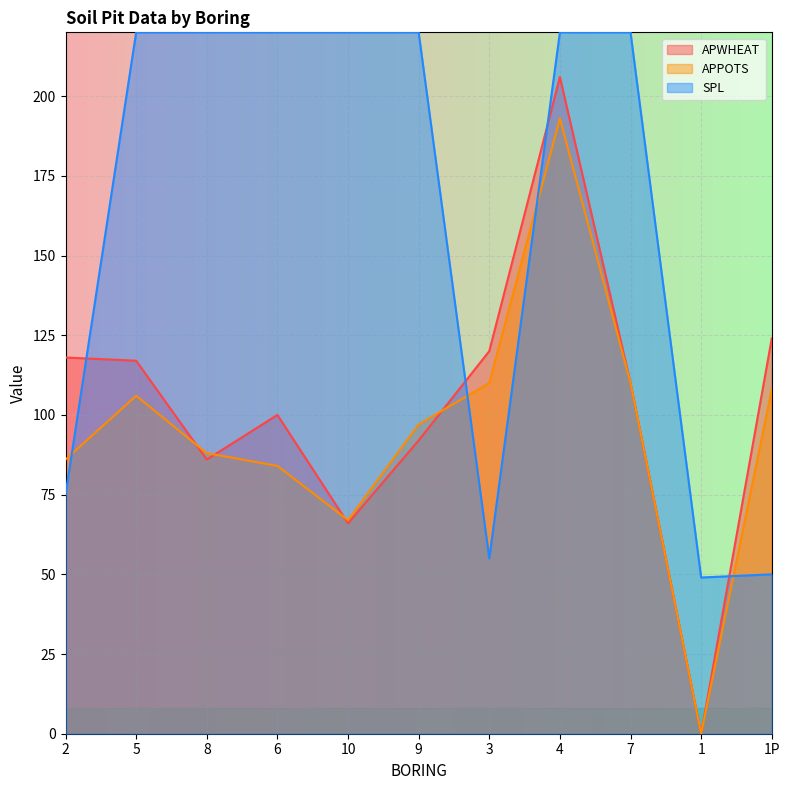

How many values in the APPOTS series are below 97?

5